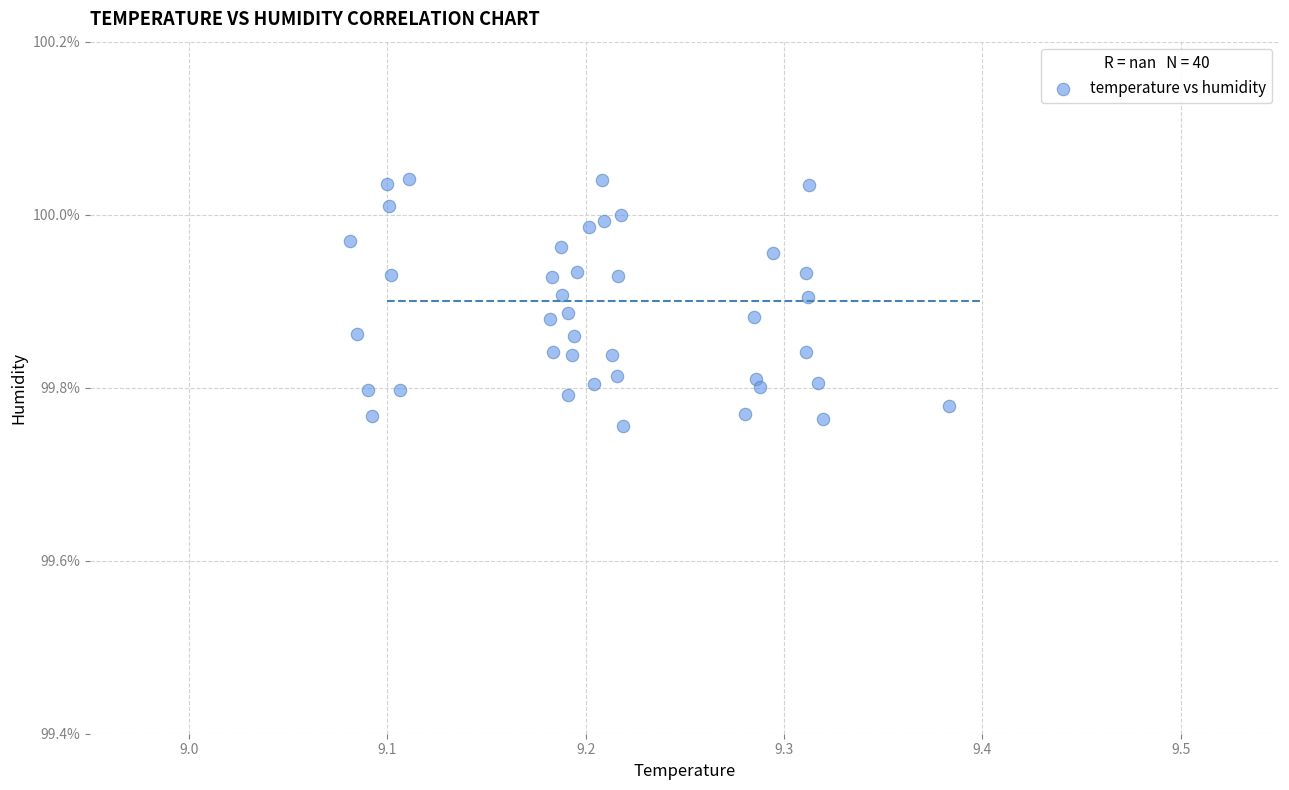

What is the range of X values (max minus min)?

0.3